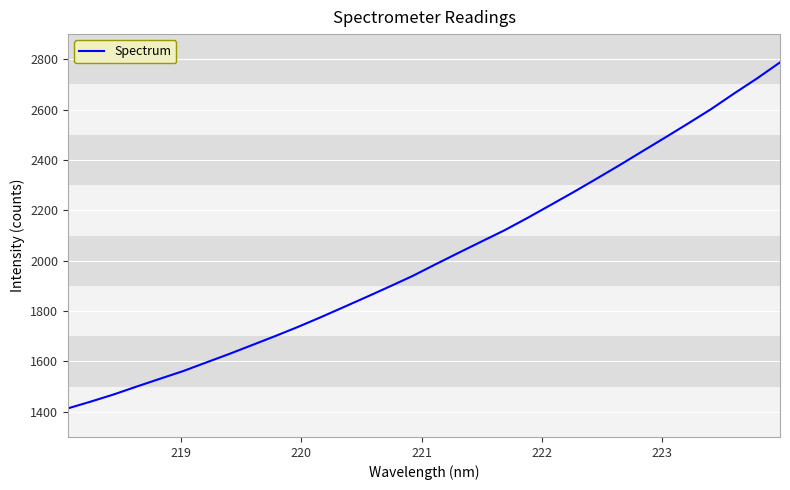

What is the greatest value displayed?

2787.7